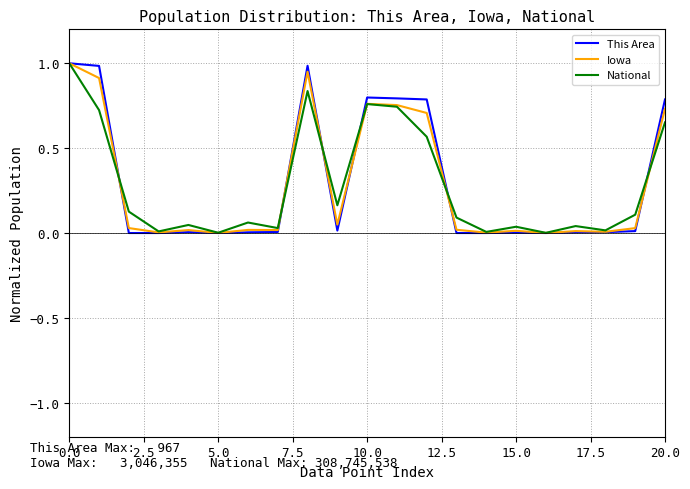

True or false: Iowa and National cross at least once.

True